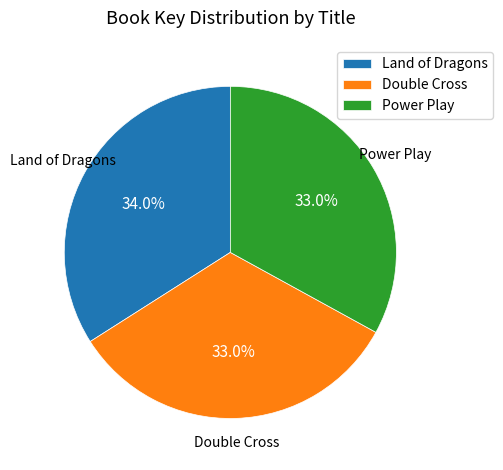

How many segments does this pie chart have?

3